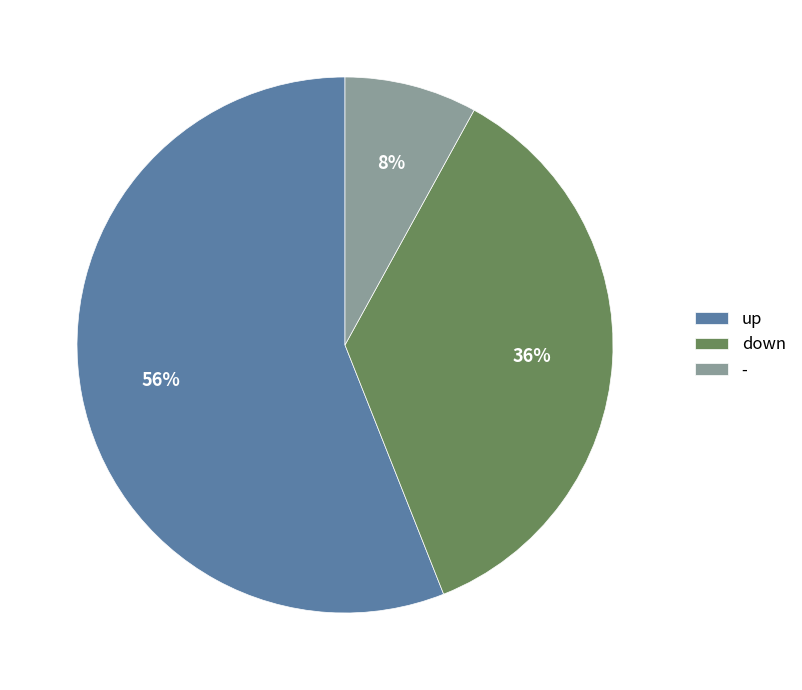

Combined, do - and up account for over 50%?

Yes